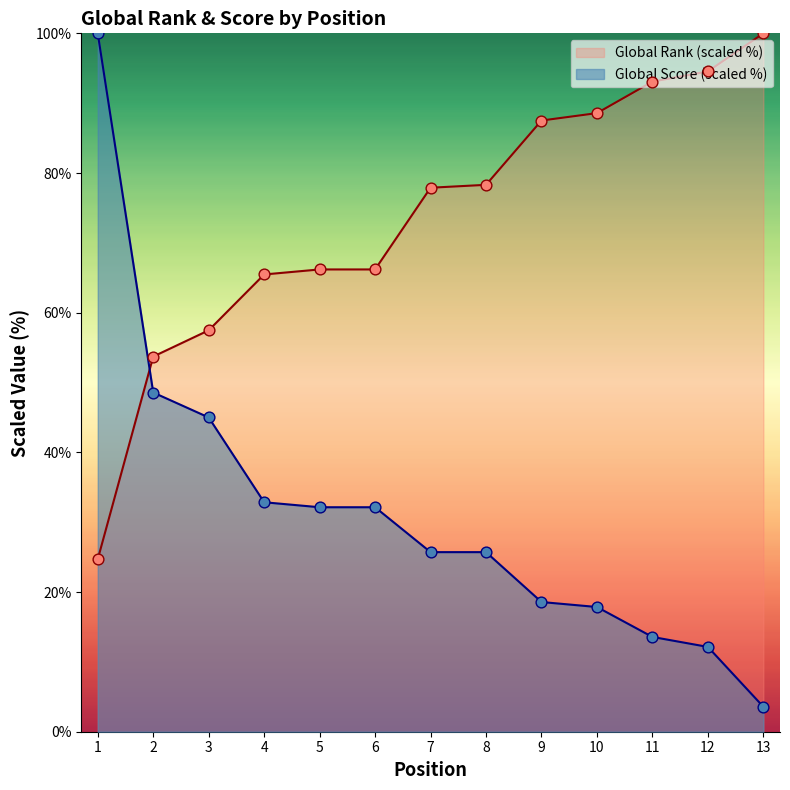

At which category is the sum across all series the highest?

1